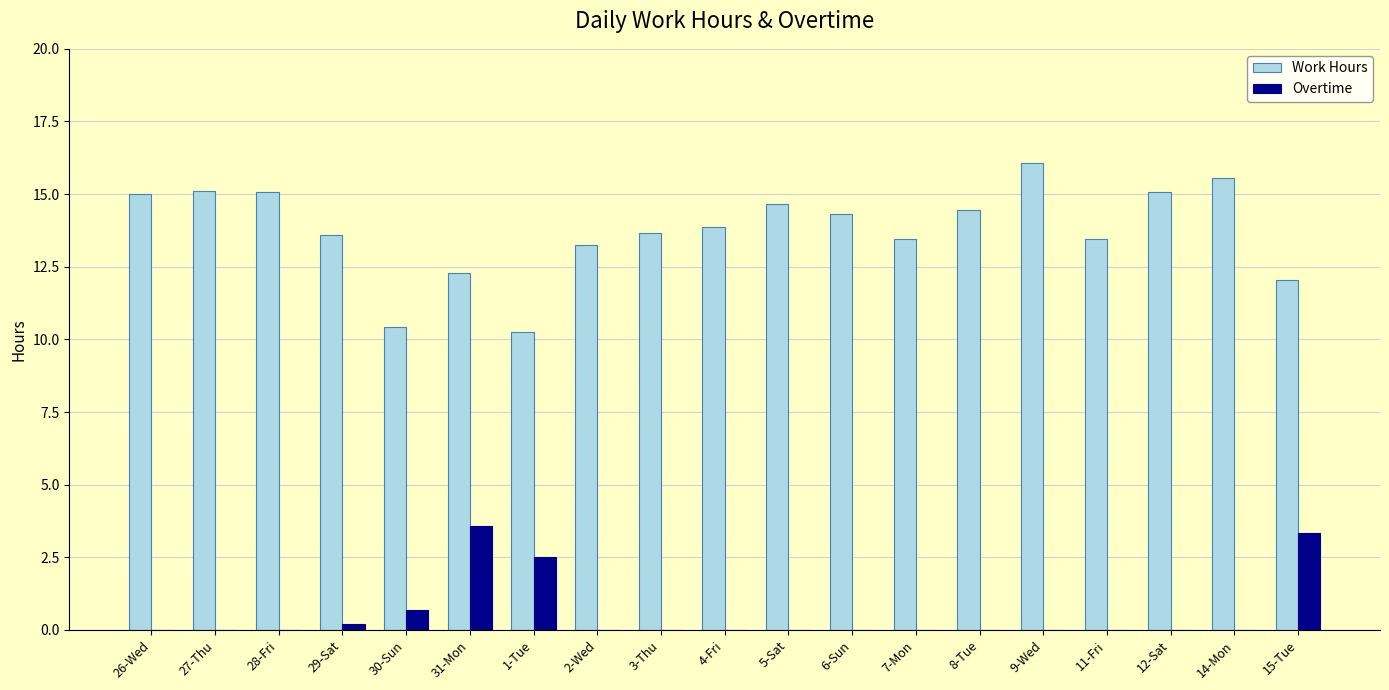

Are the bars horizontal?

No